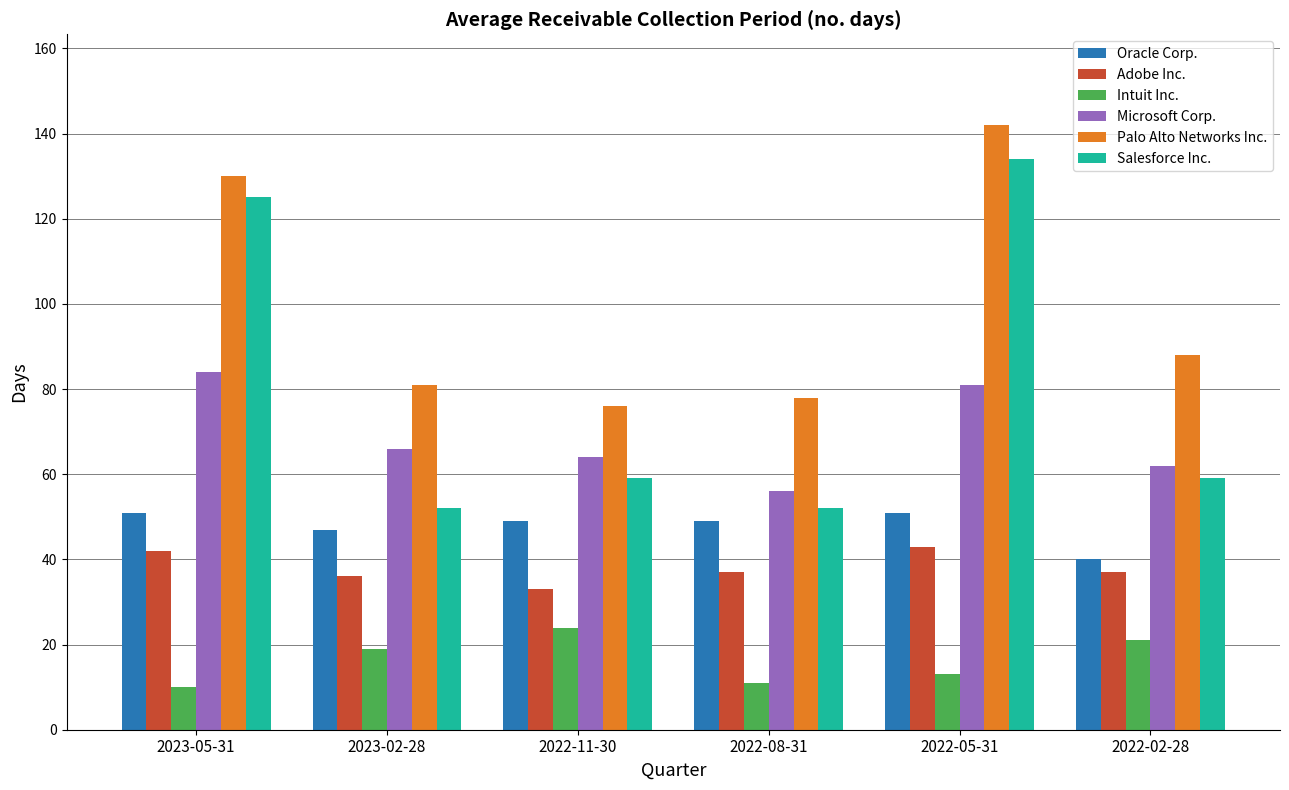

Which category has the highest value in the Microsoft Corp. series?

2023-05-31